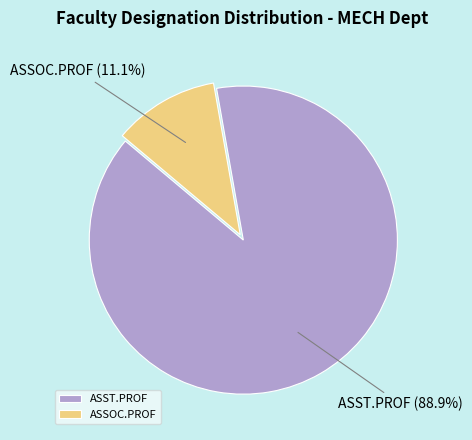

What is the largest slice in the pie chart?

ASST.PROF